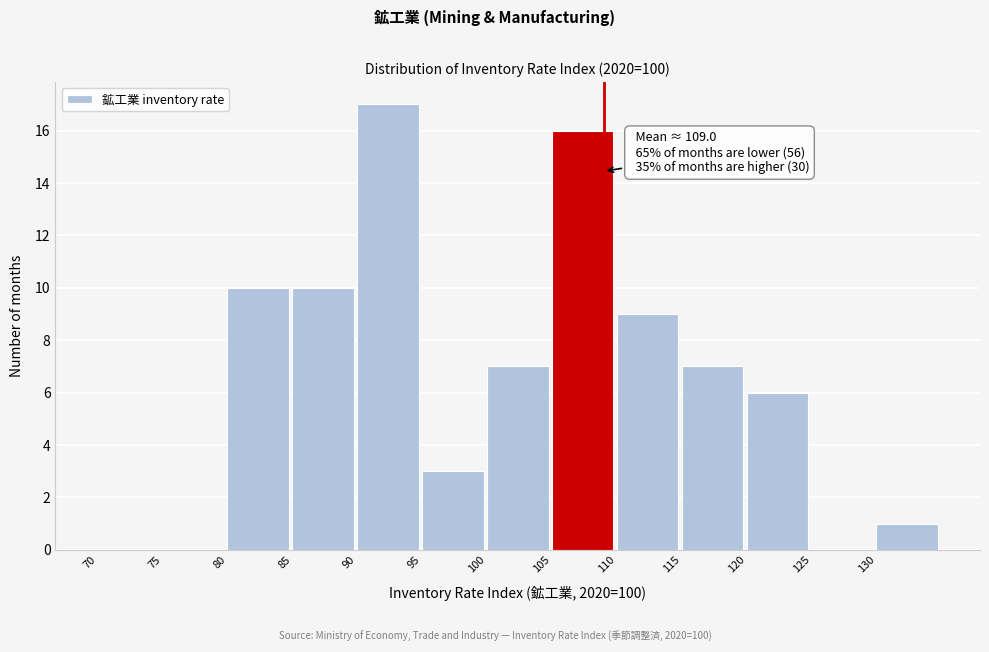

Which range on the x-axis has the tallest bar?

90 to 95